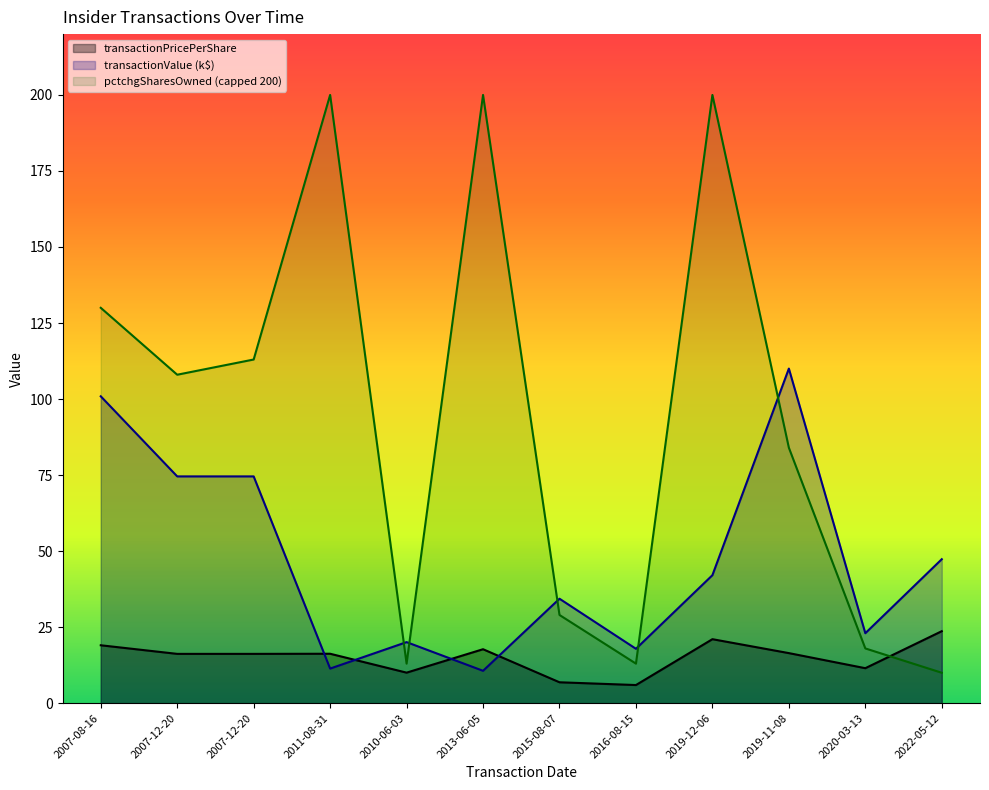

Between 2020-03-13 and 2022-05-12, which is larger?

2022-05-12